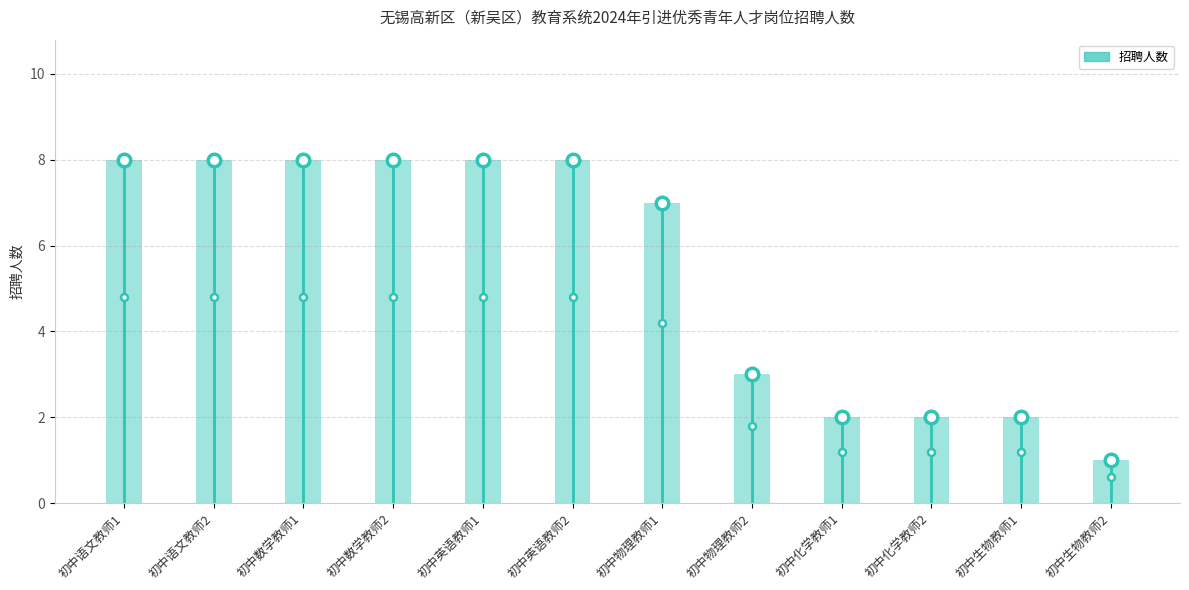

Reading left to right, transcribe all the data shown in this chart.

8	8	8	8	8	8	7	3	2	2	2	1